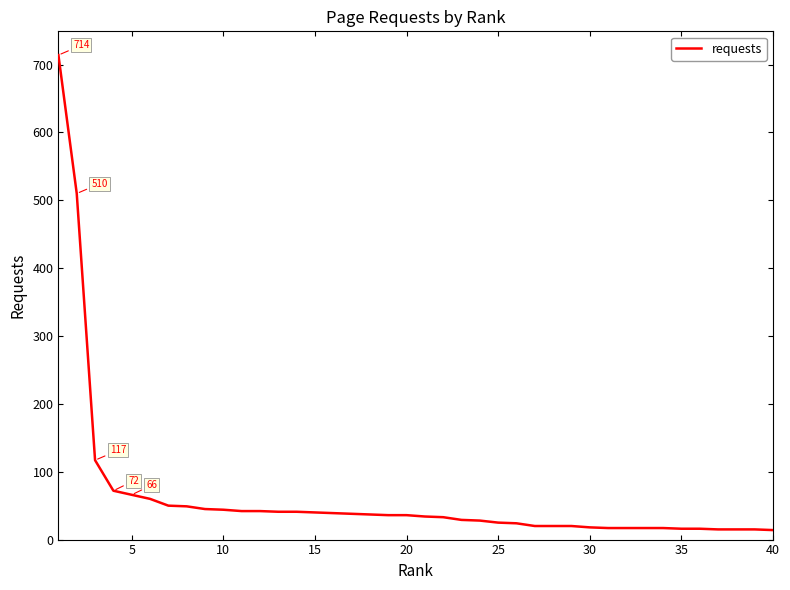

What is the difference between the maximum and minimum values?

700